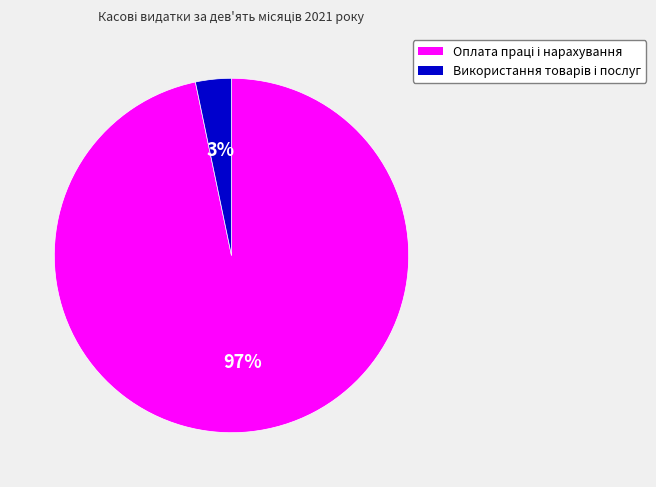

Is there a majority slice in this chart?

Yes